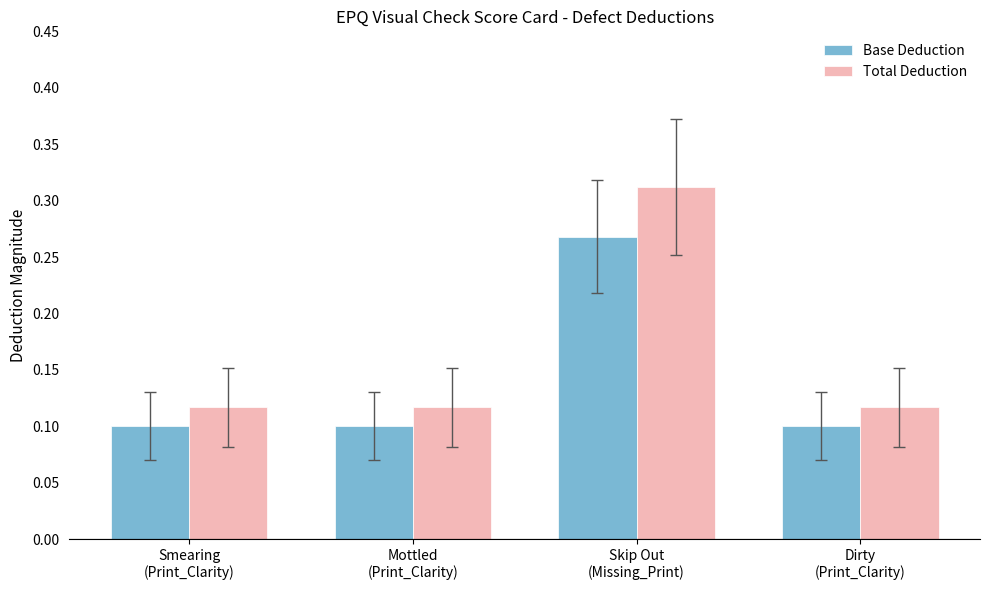

At which category is the sum across all series the highest?

Skip Out
(Missing_Print)